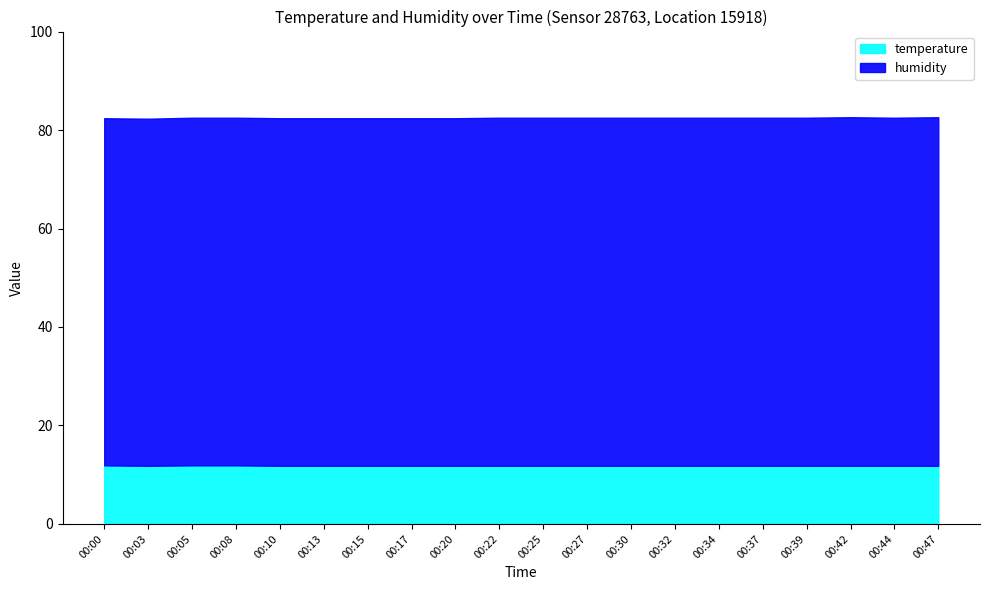

Between 00:03 and 00:08, which is larger?

00:08